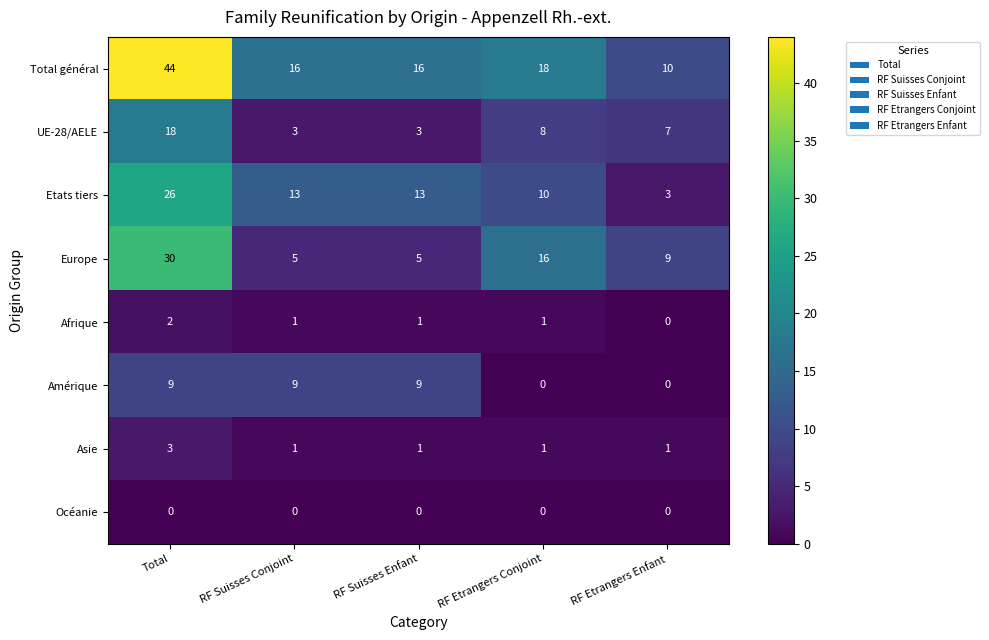

Which category has the highest value in the Afrique series?

Total